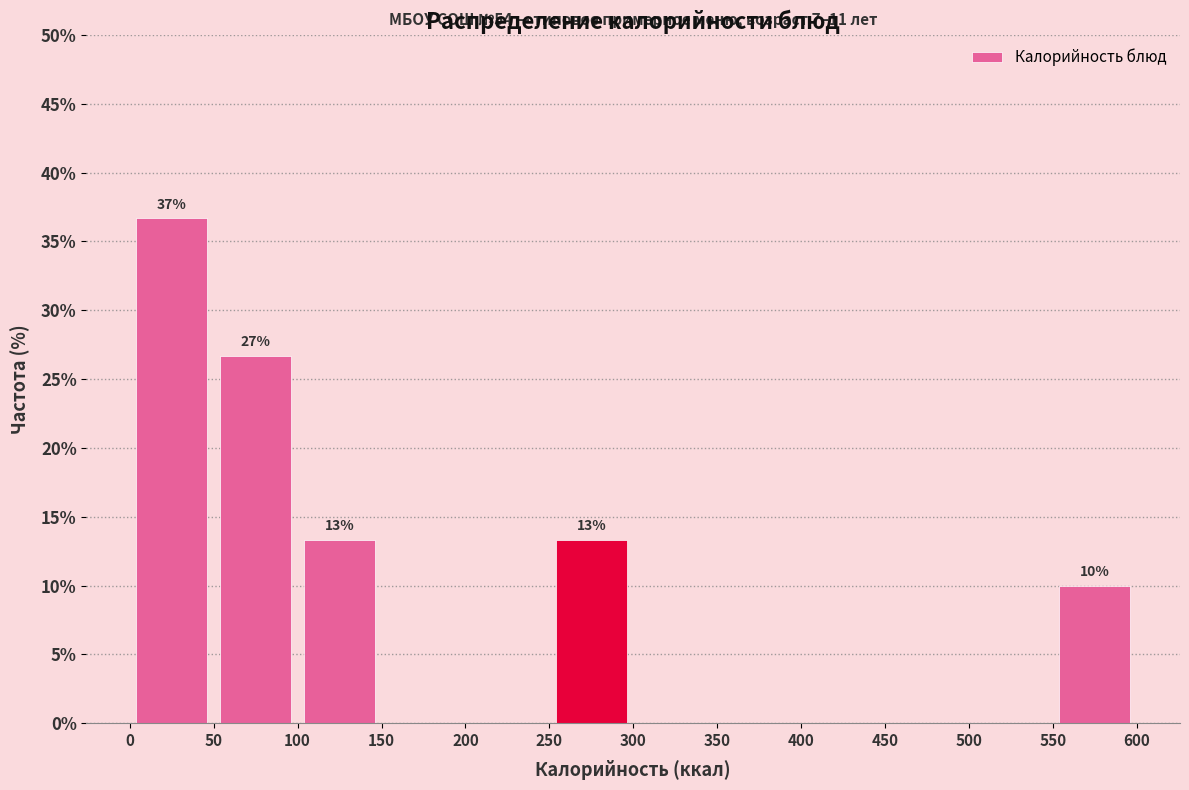

Which range on the x-axis has the tallest bar?

0 to 50